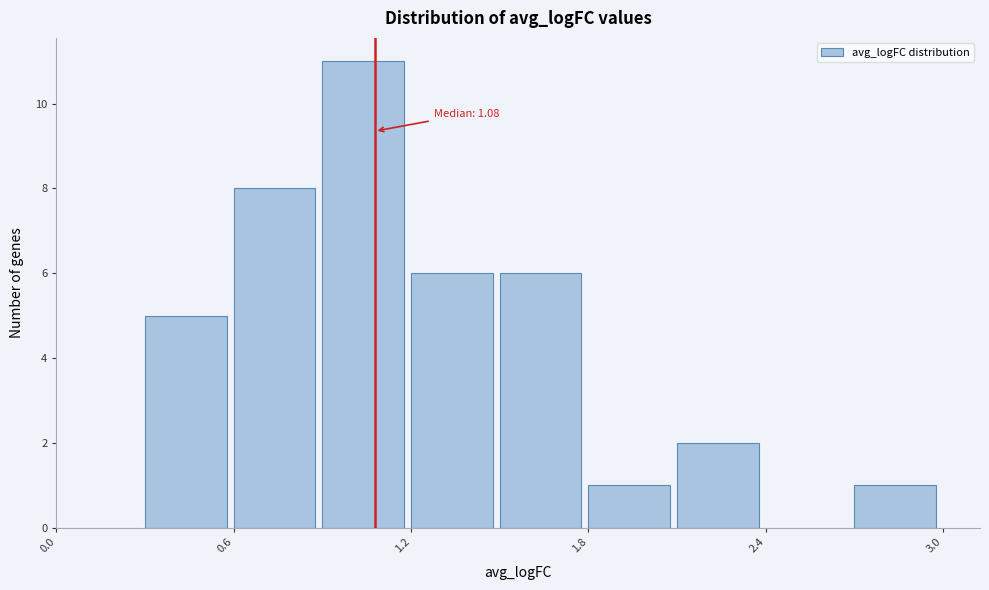

Around what value on the x-axis is the tallest bar? Give the approximate position of its centre, as read against the axis.

1.0